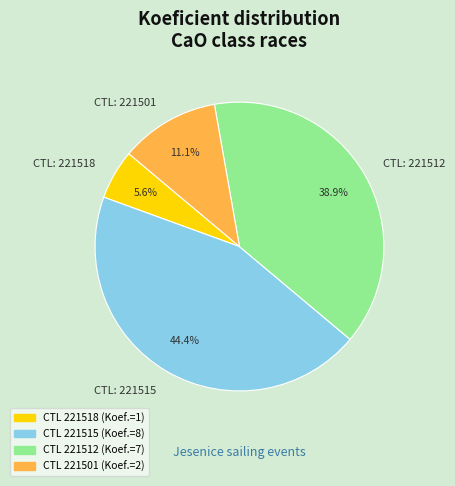

How many segments does this pie chart have?

4